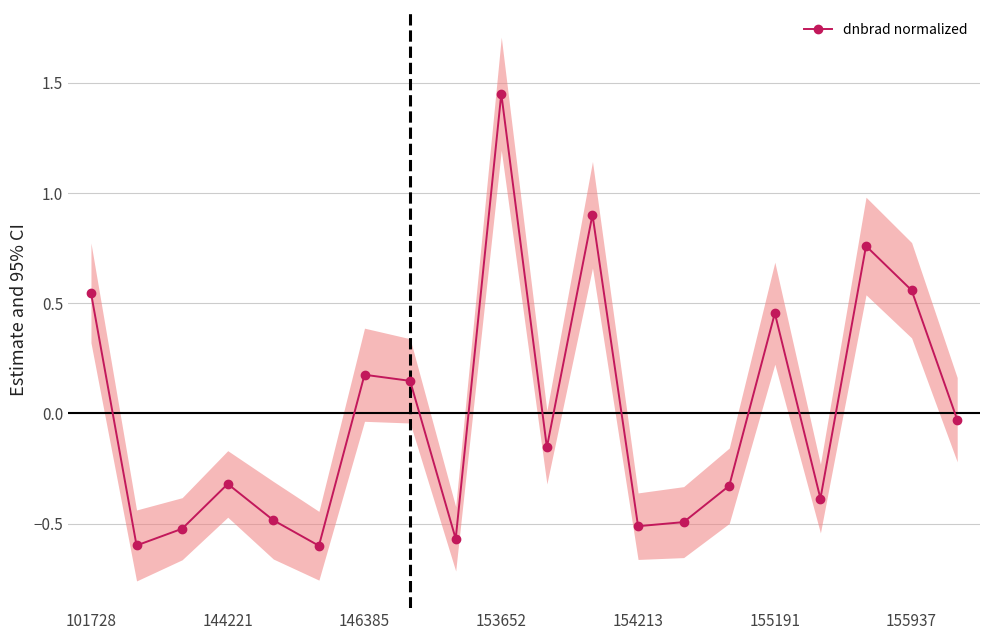

How many points are higher than both their immediate neighbors (excluding endpoints)?

6